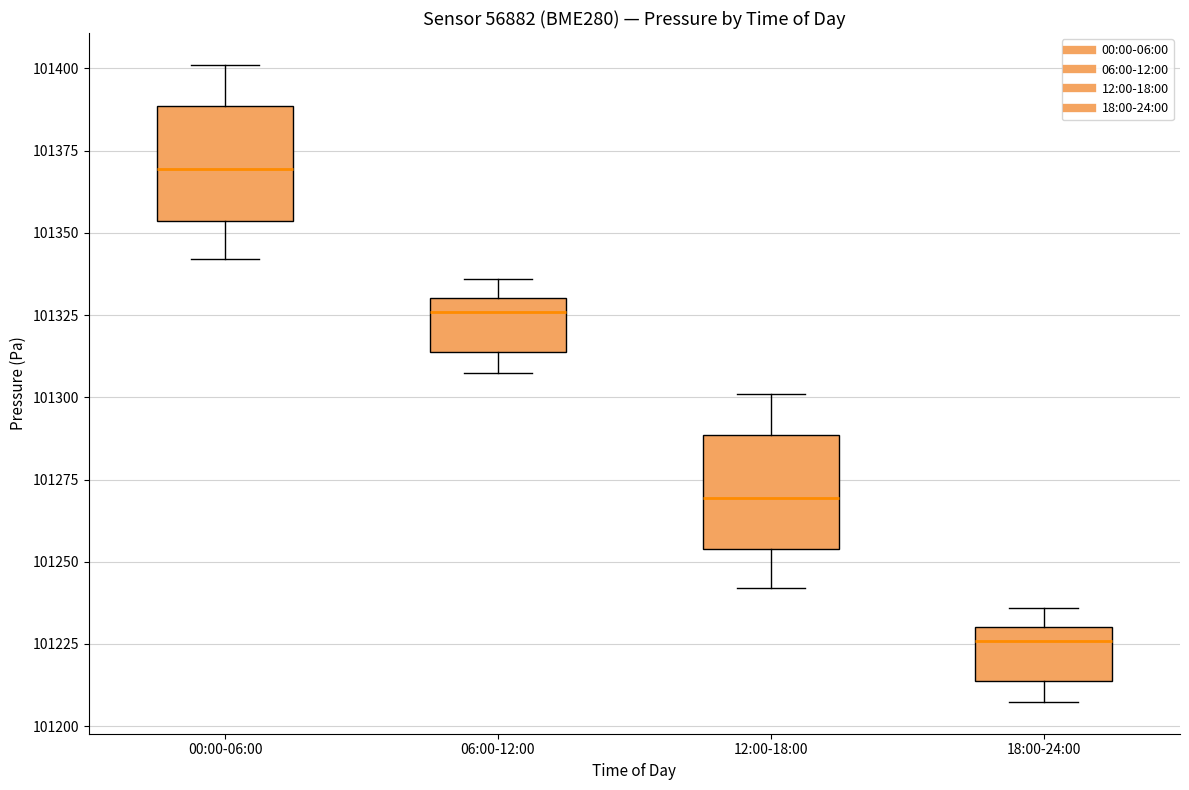

Reading left to right, transcribe this box plot: for each box, give where its median line is, the range the box spans, and where its two whiskers end, as read against the y-axis. The values are not printed on the chart, so give them approximately, as read against the axis.

00:00-06:00: median 101370, box 101355 to 101390, whiskers 101340 to 101400
06:00-12:00: median 101325, box 101315 to 101330, whiskers 101305 to 101335
12:00-18:00: median 101270, box 101255 to 101290, whiskers 101240 to 101300
18:00-24:00: median 101225, box 101215 to 101230, whiskers 101205 to 101235